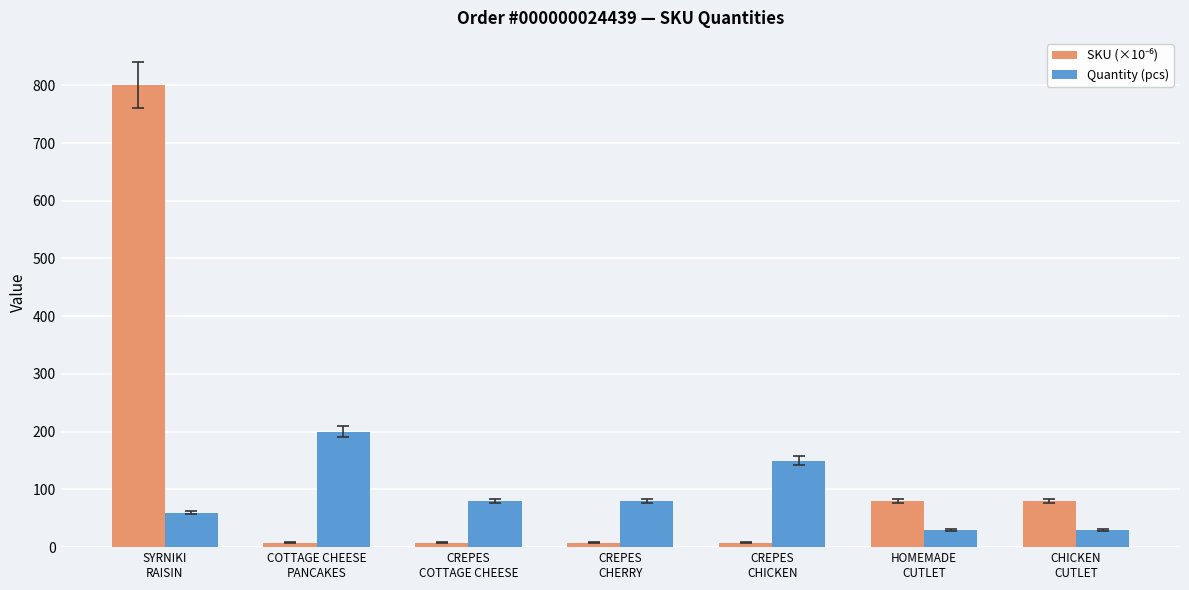

What is the label of the 5th bar from the left?

CREPES
CHICKEN